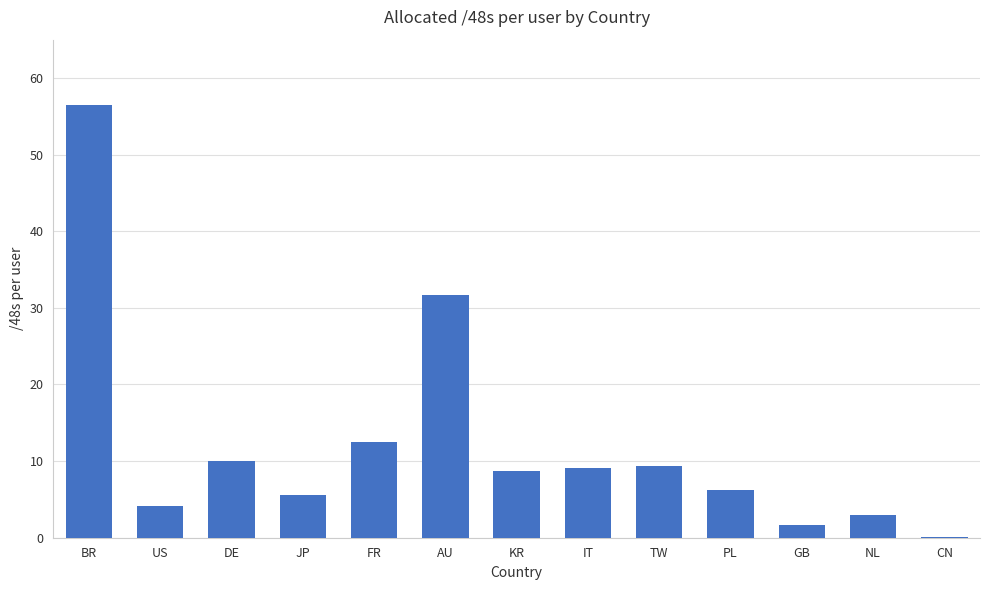

Is it true that the value at AU is 18.2?

False